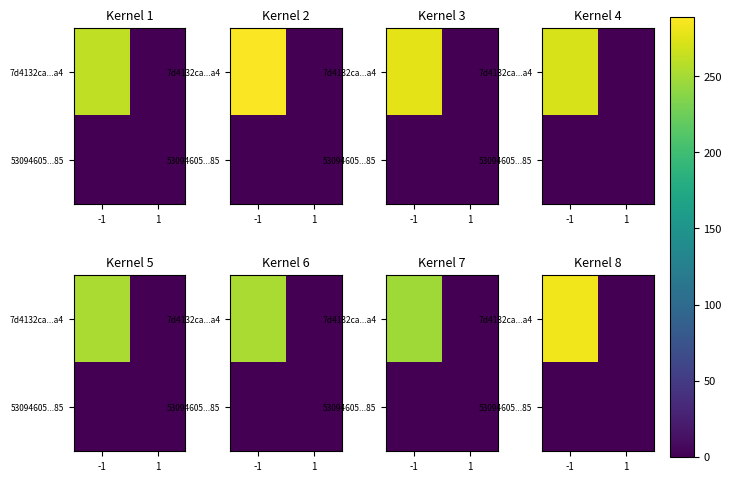

What is the average value of the 7d4132ca...a4 series?

141.6